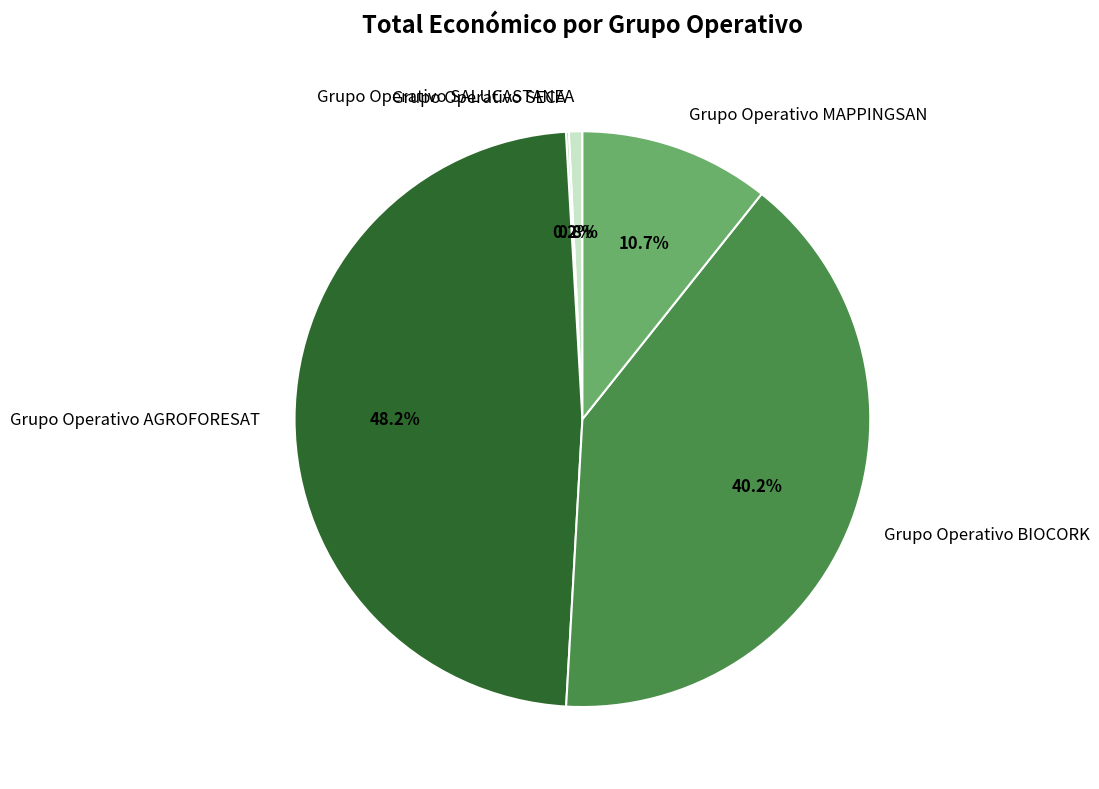

Which has a higher value, Grupo Operativo MAPPINGSAN or Grupo Operativo BIOCORK?

Grupo Operativo BIOCORK